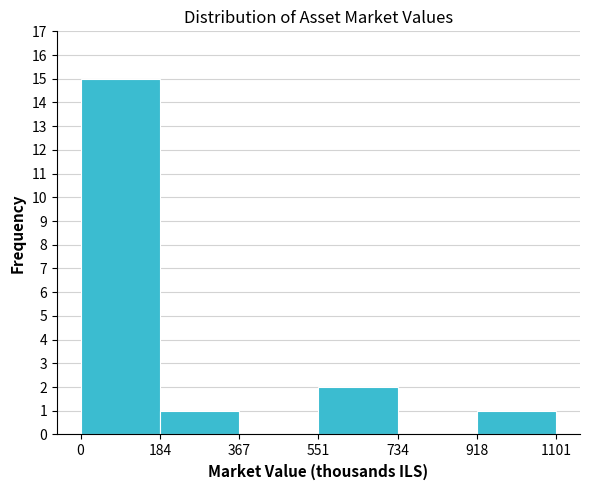

Which range on the x-axis has the tallest bar?

0 to 184